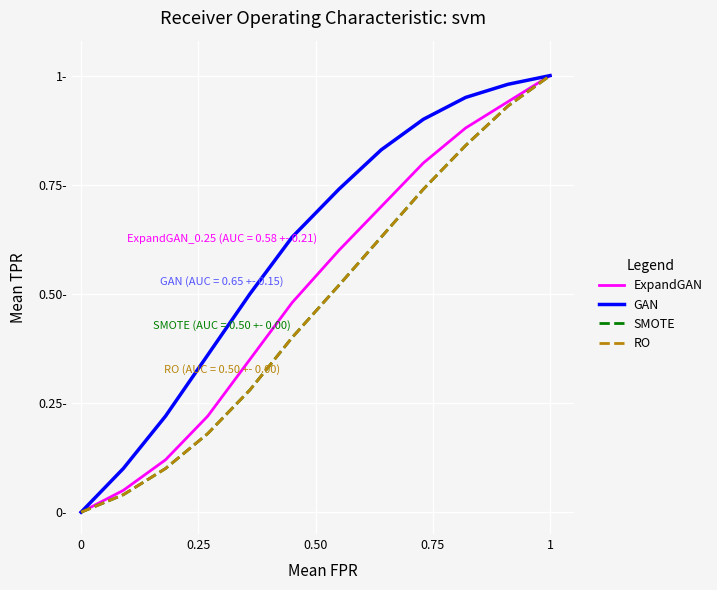

Reading left to right, transcribe all the data shown in this chart.

ExpandGAN: 0.0	0.1	0.1	0.2	0.3	0.5	0.6	0.7	0.8	0.9	0.9	1.0
GAN: 0.0	0.1	0.2	0.4	0.5	0.6	0.7	0.8	0.9	0.9	1.0	1.0
SMOTE: 0.0	0.0	0.1	0.2	0.3	0.4	0.5	0.6	0.7	0.8	0.9	1.0
RO: 0.0	0.0	0.1	0.2	0.3	0.4	0.5	0.6	0.7	0.8	0.9	1.0